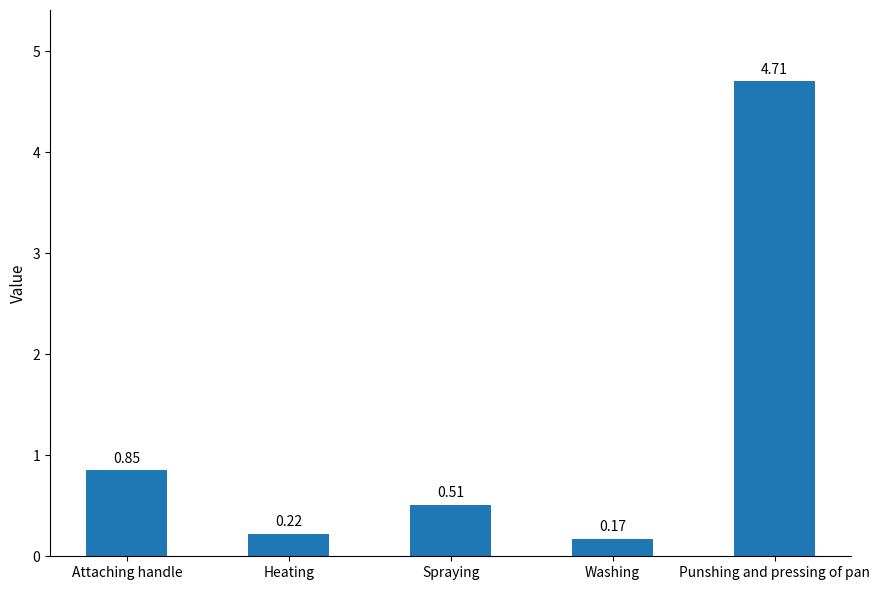

At which category does the chart reach its minimum across all series?

Washing